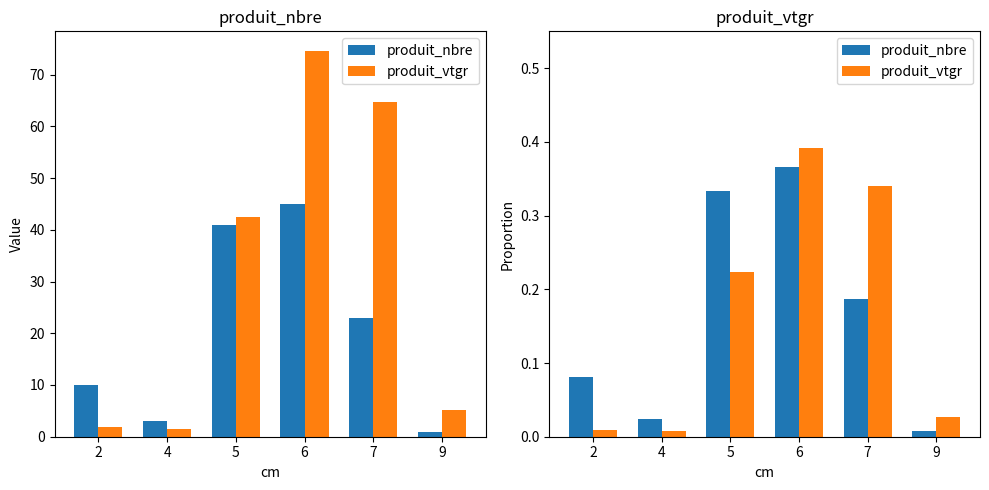

At which label is produit_vtgr closest to 0?

4